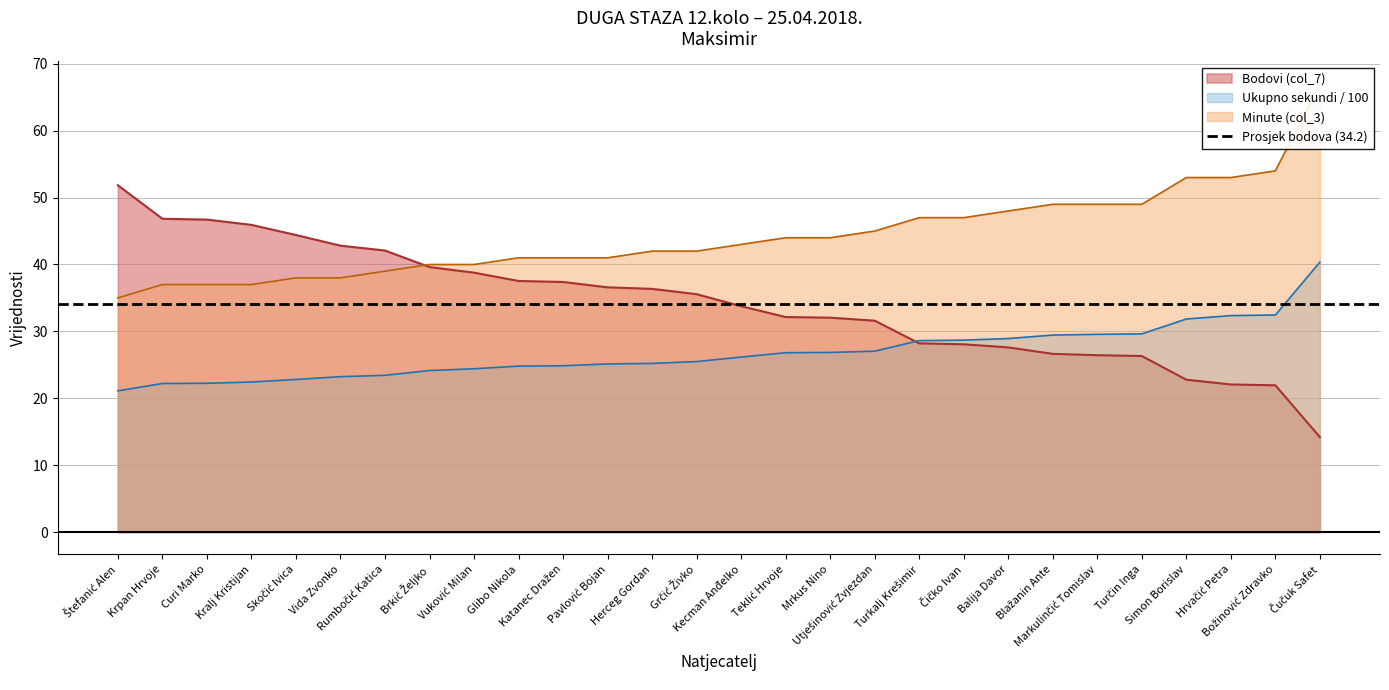

Which series has the widest spread of values?

Bodovi (col_7)